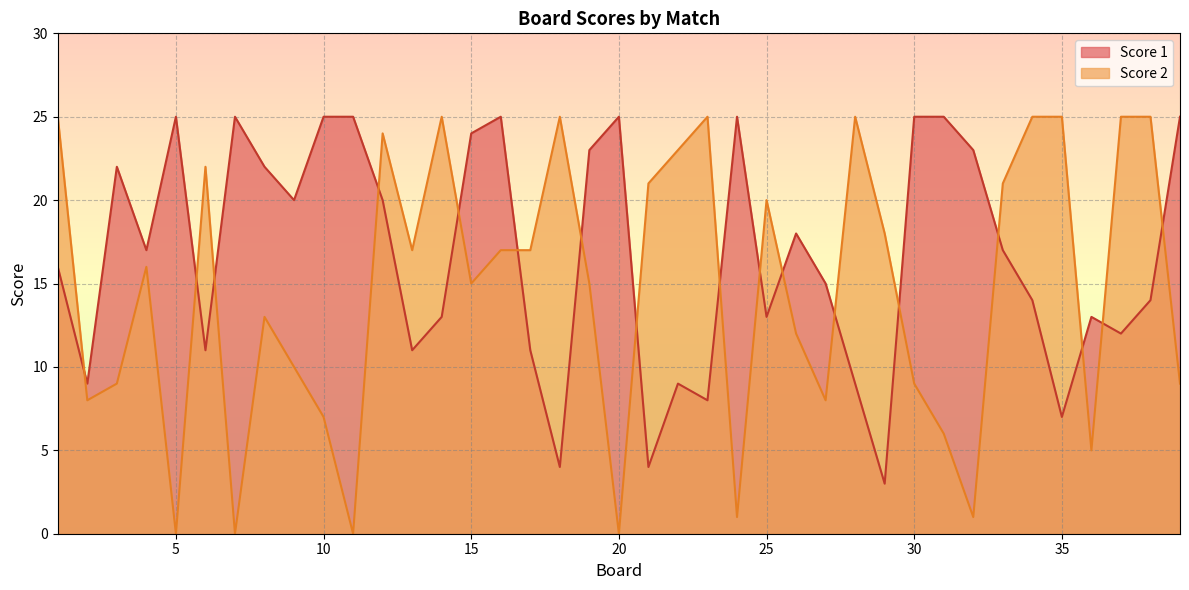

Which series ends up on top after the final intersection of Score 1 and Score 2?

Score 1